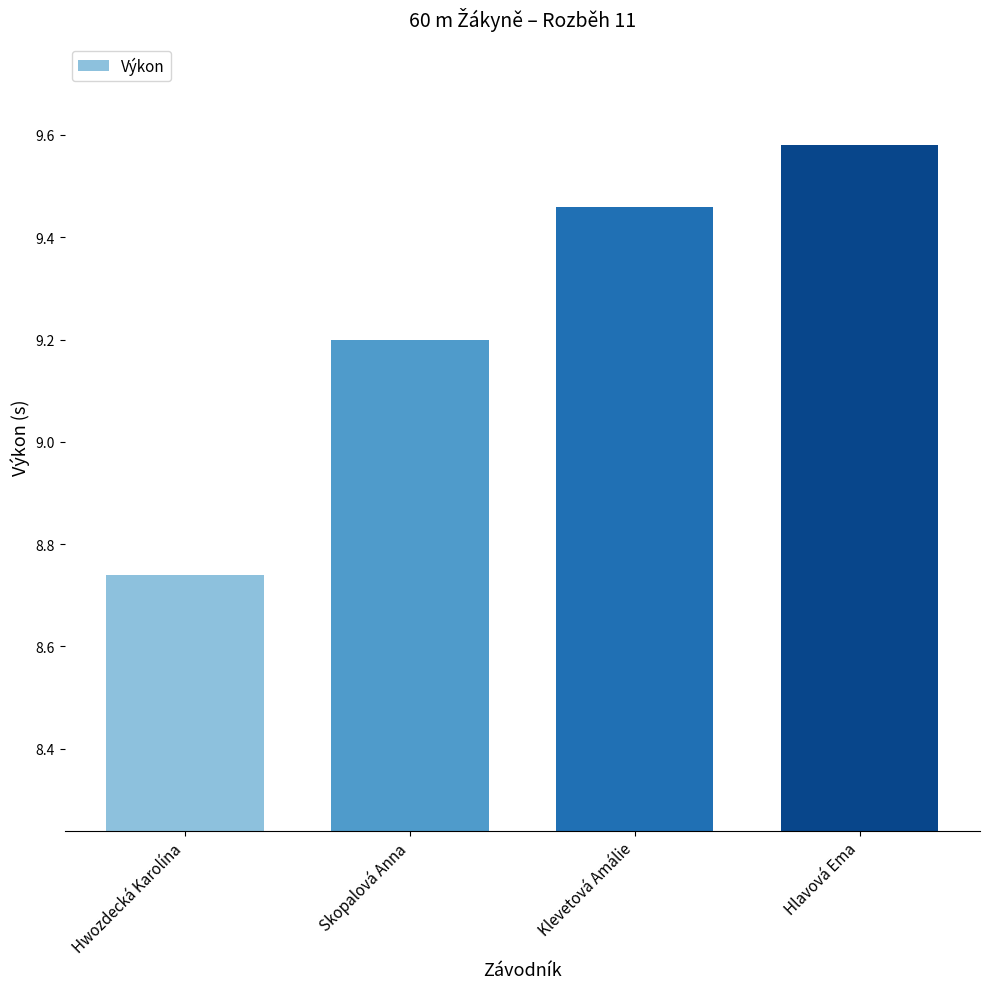

Rank the categories by value from lowest to highest.

Hwozdecká Karolína, Skopalová Anna, Klevetová Amálie, Hlavová Ema